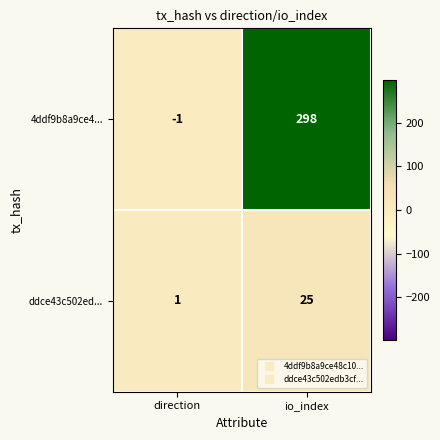

Reading left to right, what are all the values shown in this chart?

4ddf9b8a9ce4...: -1	298
ddce43c502ed...: 1	25